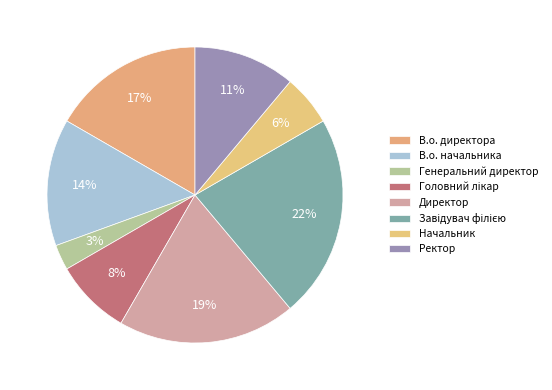

Which slice is the smallest?

Генеральний директор